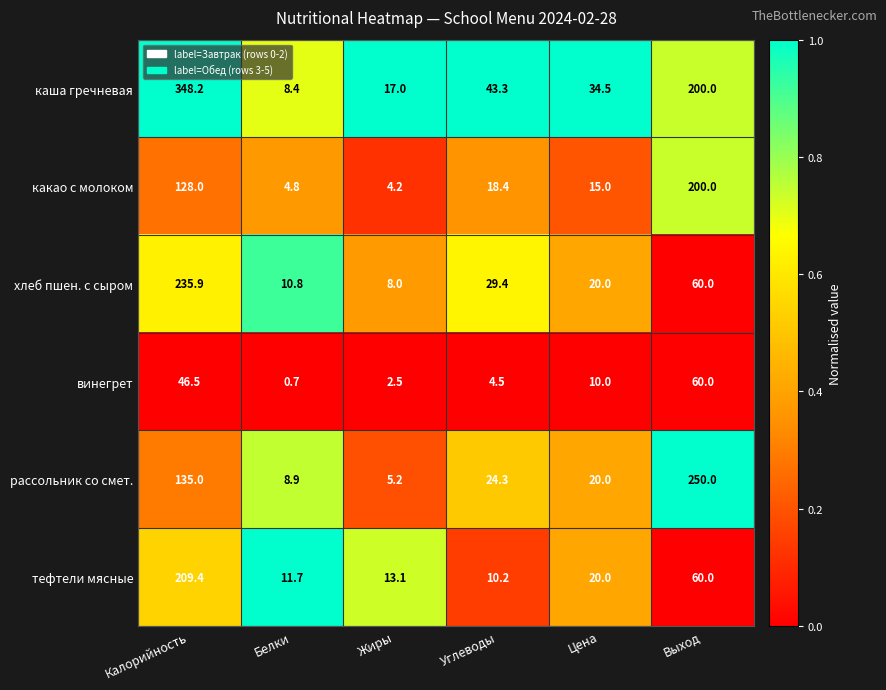

At which label does каша гречневая first exceed 43?

Калорийность